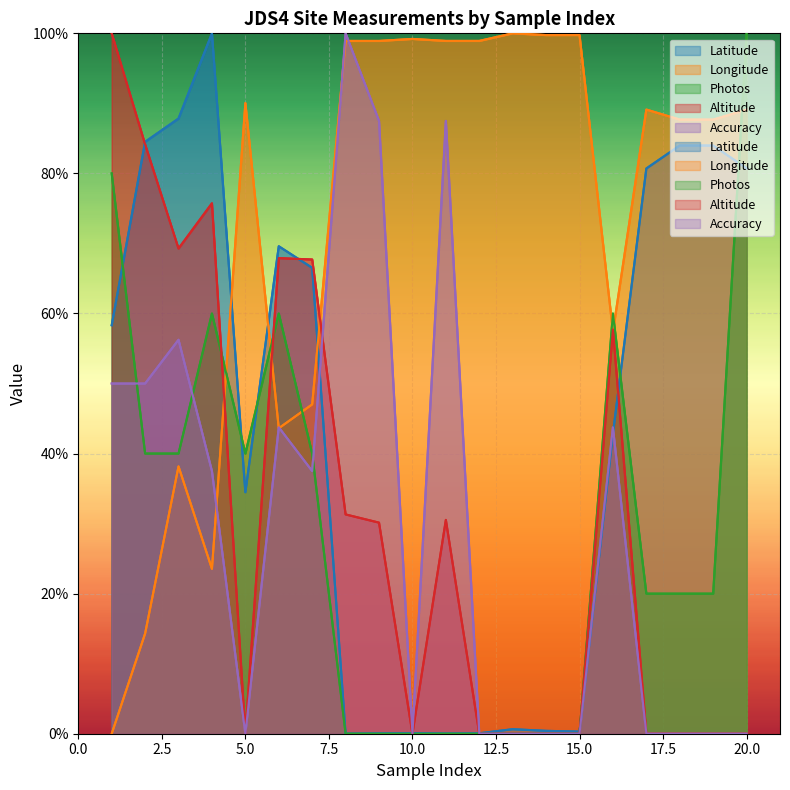

True or false: Longitude has a value of 151.1 at 17.

False